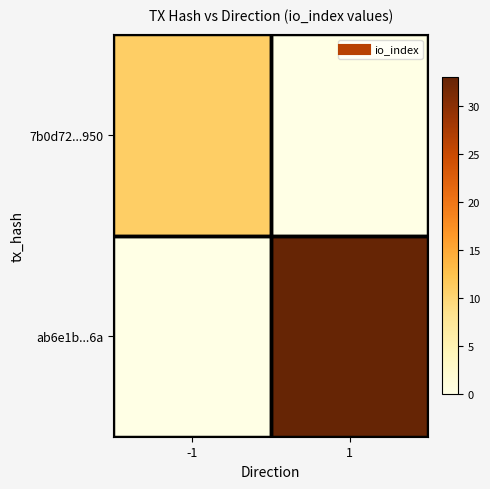

Reading right to left, transcribe all the data shown in this chart.

7b0d72...950: 1=0	-1=11
ab6e1b...6a: 1=33	-1=0